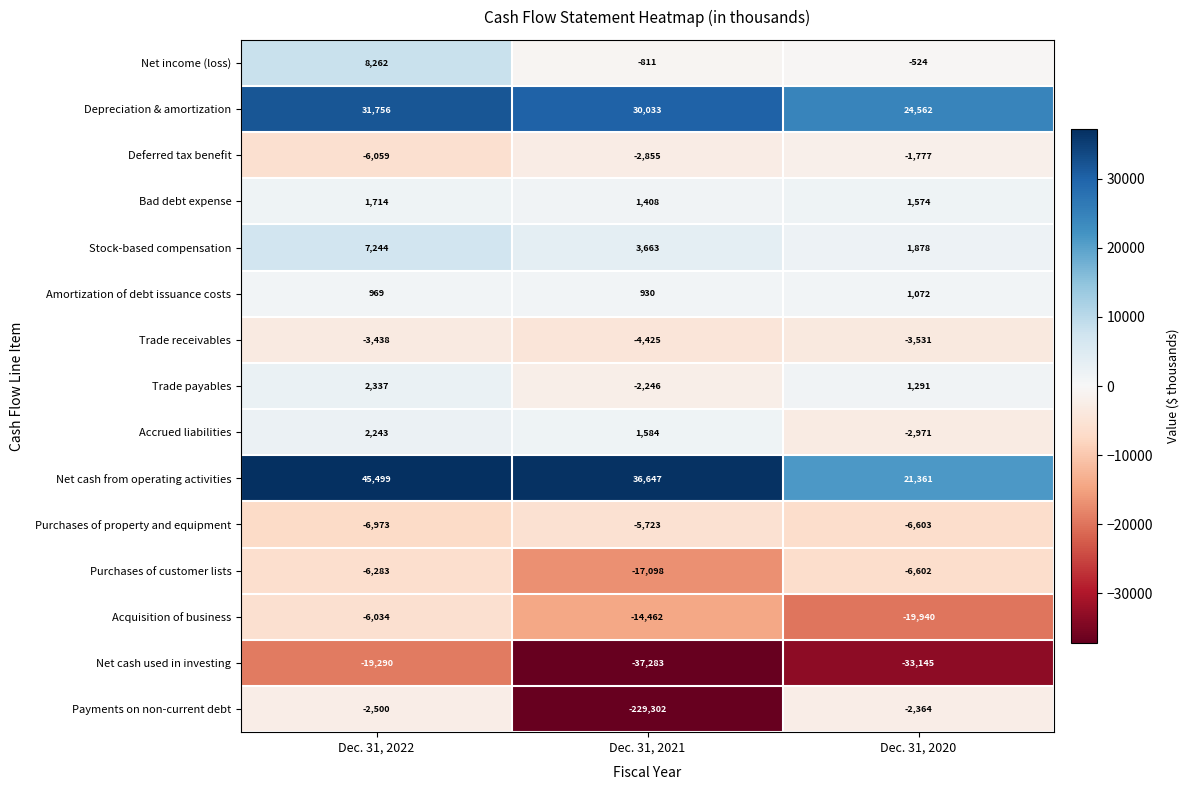

At Dec. 31, 2022, list the series in order from smallest to largest.

Net cash used in investing, Purchases of property and equipment, Purchases of customer lists, Deferred tax benefit, Acquisition of business, Trade receivables, Payments on non-current debt, Amortization of debt issuance costs, Bad debt expense, Accrued liabilities, Trade payables, Stock-based compensation, Net income (loss), Depreciation & amortization, Net cash from operating activities